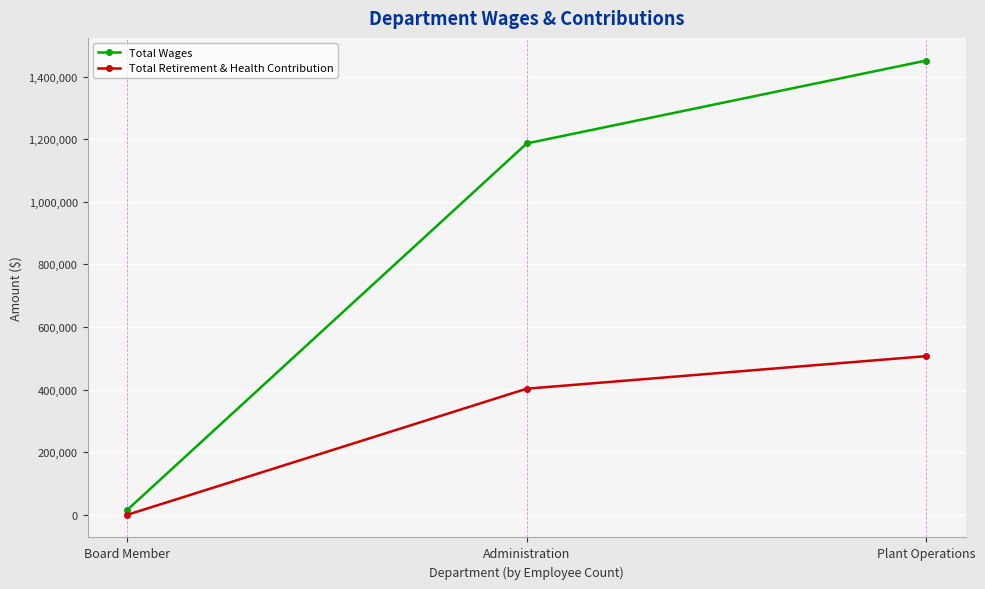

How many series are shown in this chart?

2